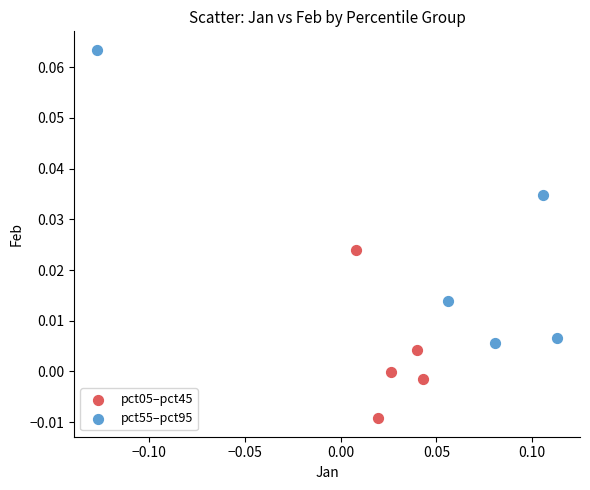

Which series has the largest Y range (max minus min)?

pct55–pct95